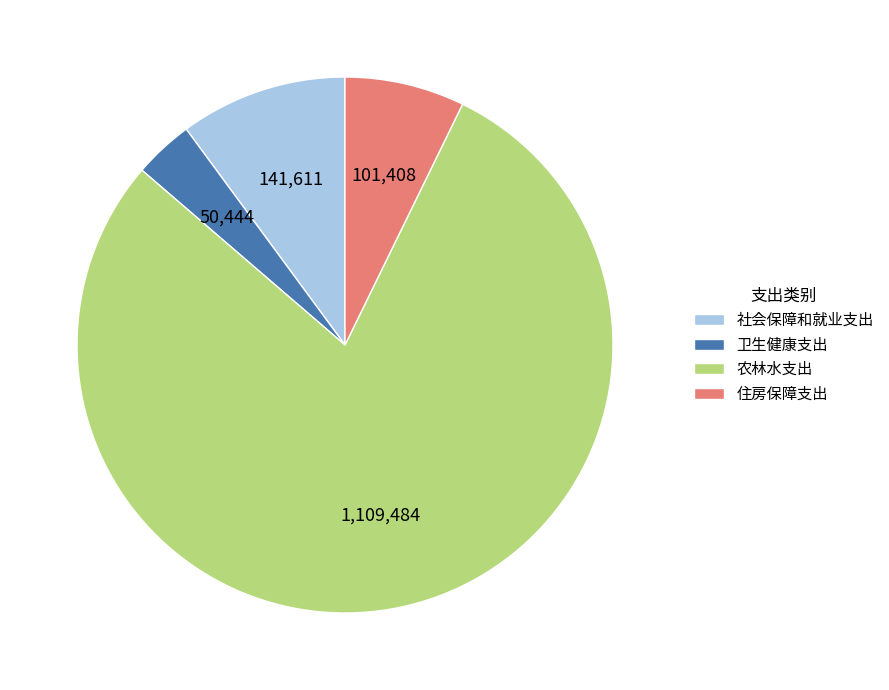

How many segments does this pie chart have?

4